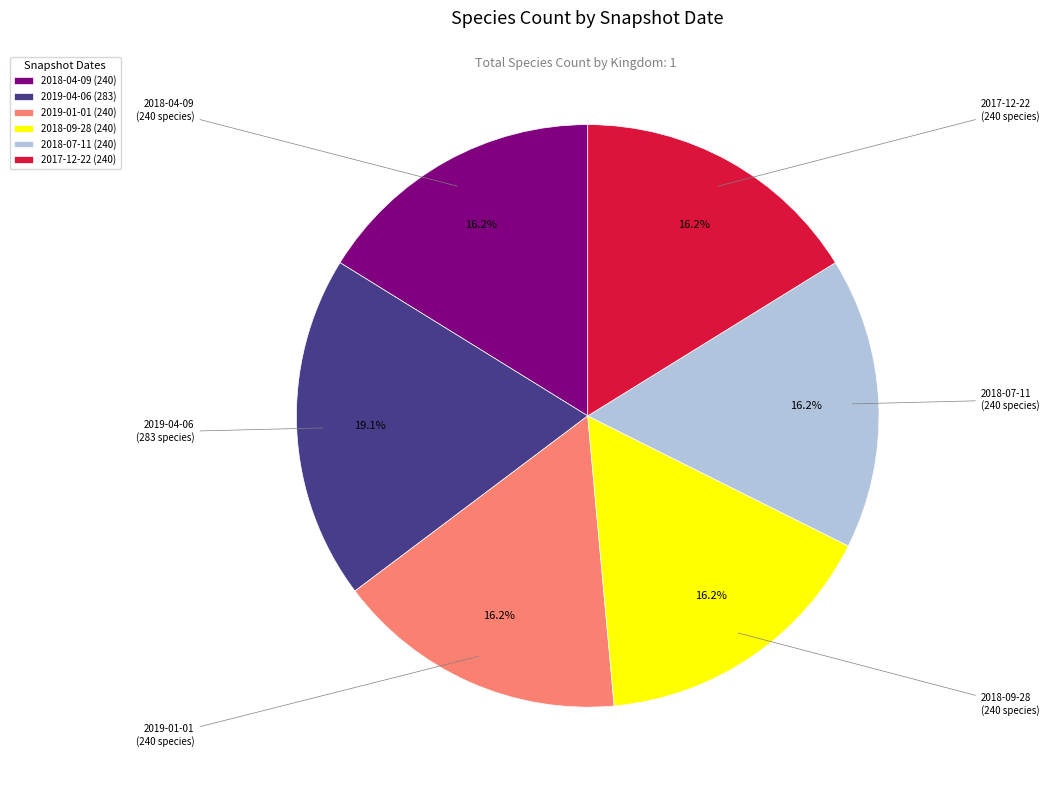

Is the sum of 2017-12-22 and 2018-09-28 greater than half?

No